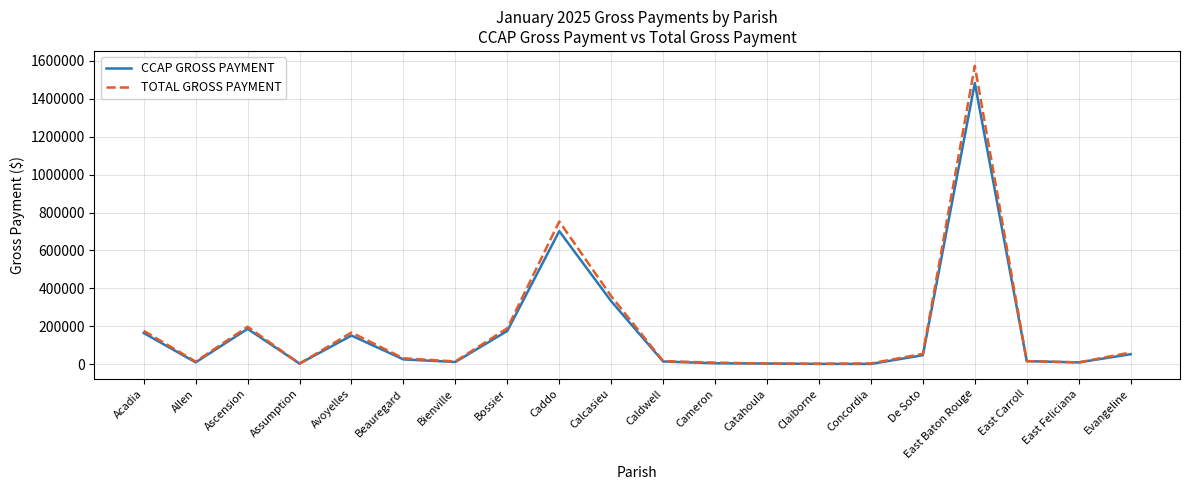

How many categories are shown in the chart?

20